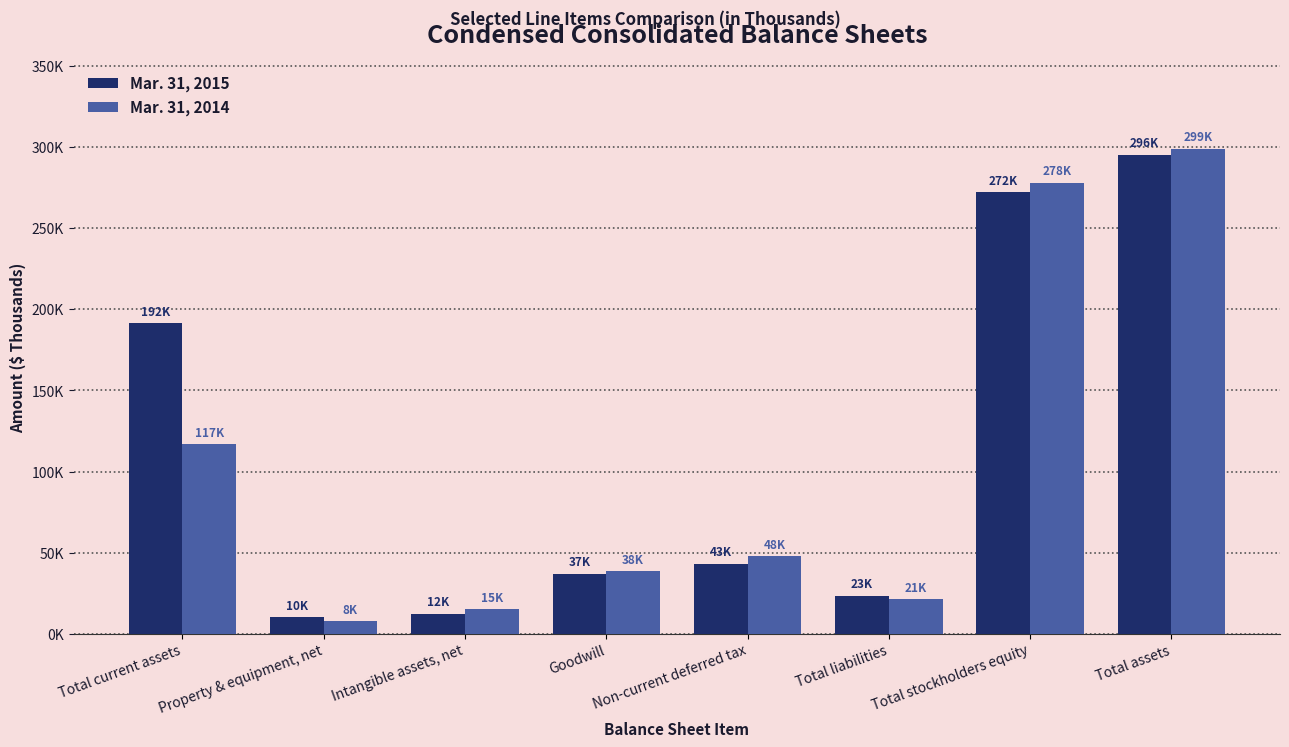

What position from the right is Total assets?

1